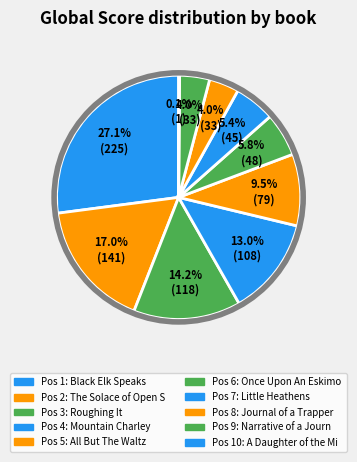

Which slice is the smallest?

A Daughter of the Middle Border